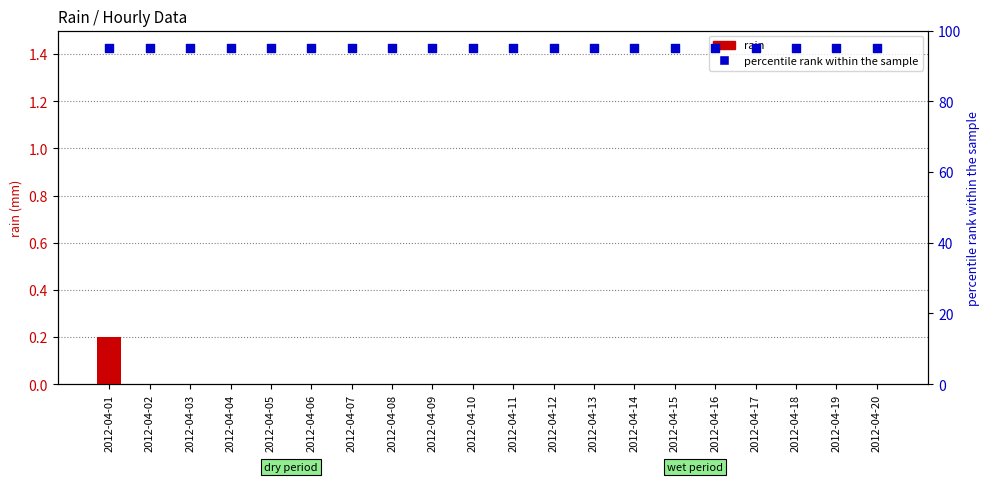

Which series has the widest spread of Y values?

rain